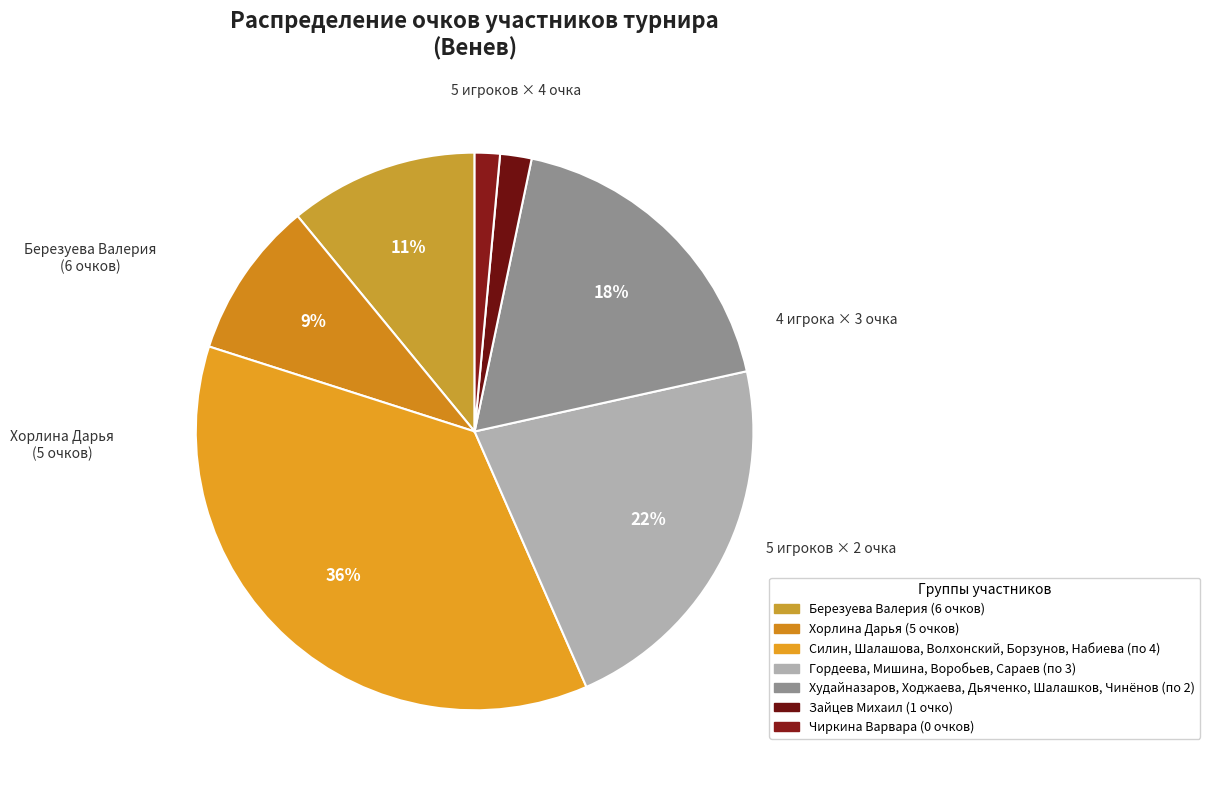

Which slice is the smallest?

Чиркина Варвара